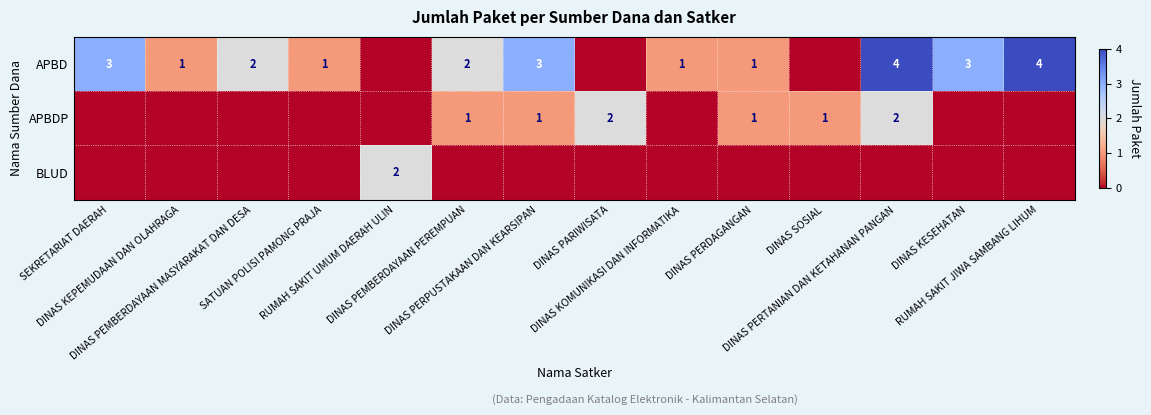

Is it true that APBD equals 3 at DINAS KESEHATAN?

True